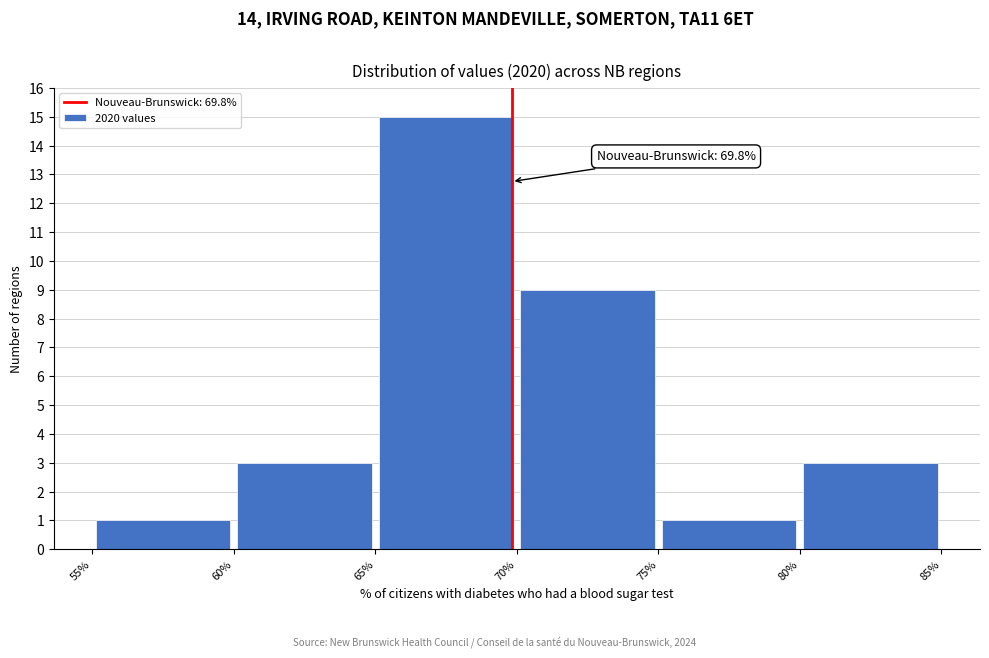

Over which range of the x-axis is the bar tallest?

65% to 70%